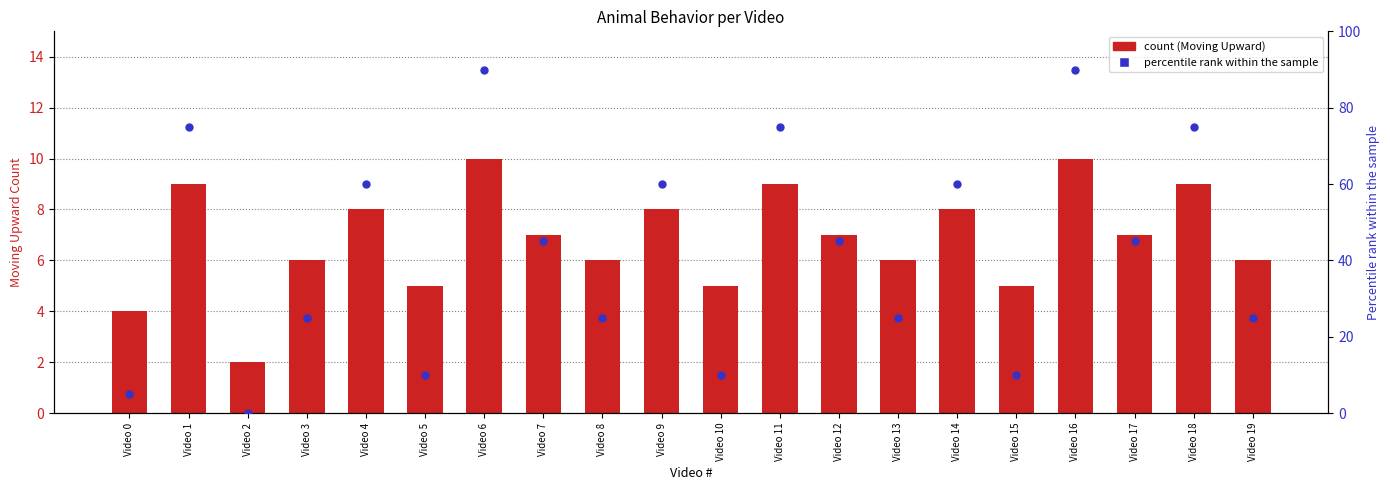

At which category is the sum across all series the highest?

Video 6